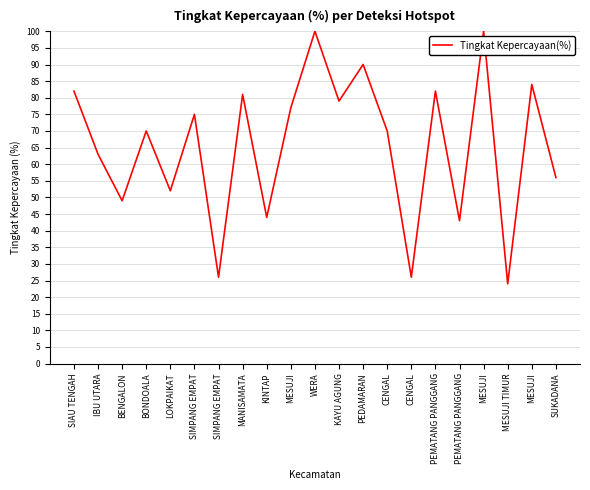

Reading left to right, what are all the values shown in this chart?

82	63	49	70	52	75	26	81	44	77	100	79	90	70	26	82	43	100	24	84	56